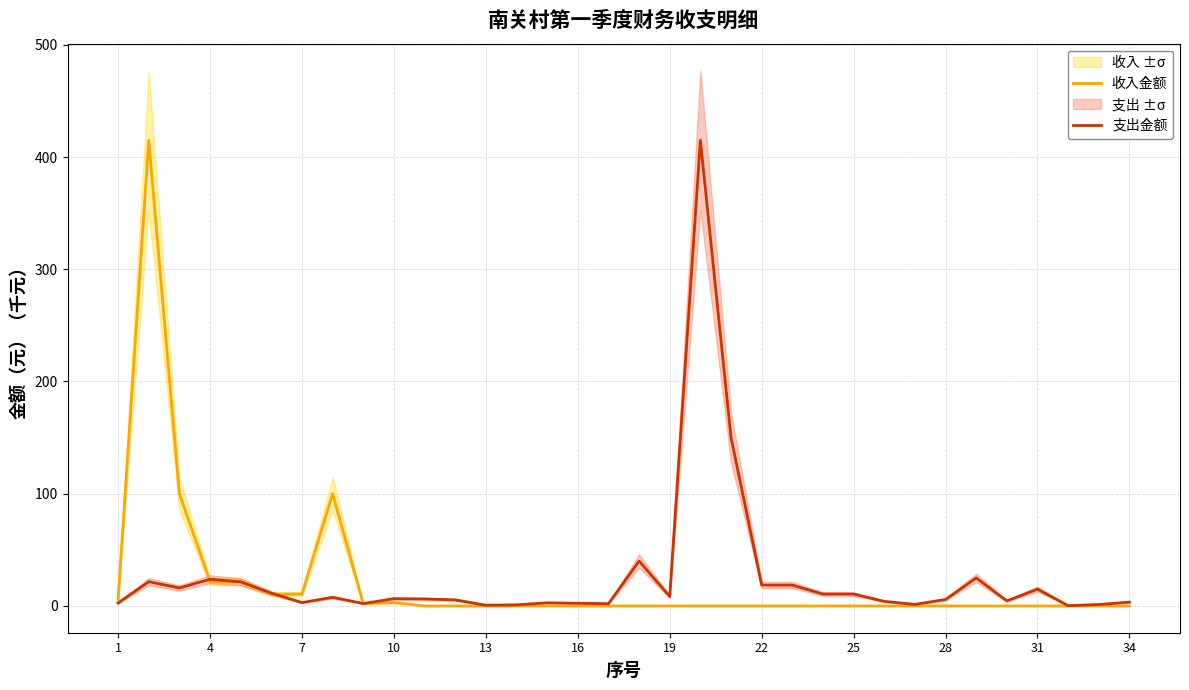

True or false: 支出金额 and 收入金额 cross at least once.

True